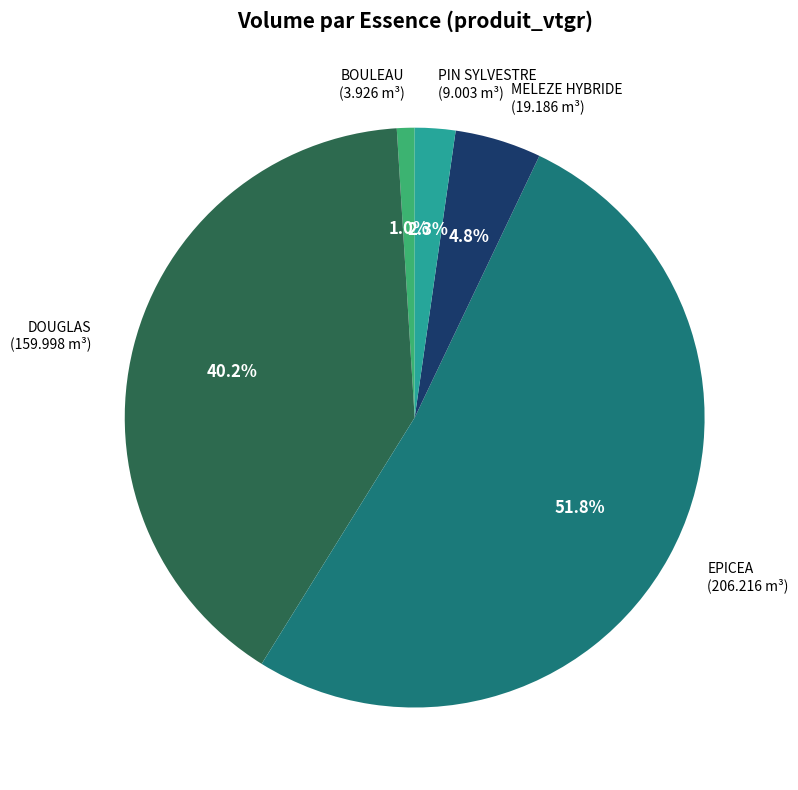

Is there a majority slice in this chart?

Yes